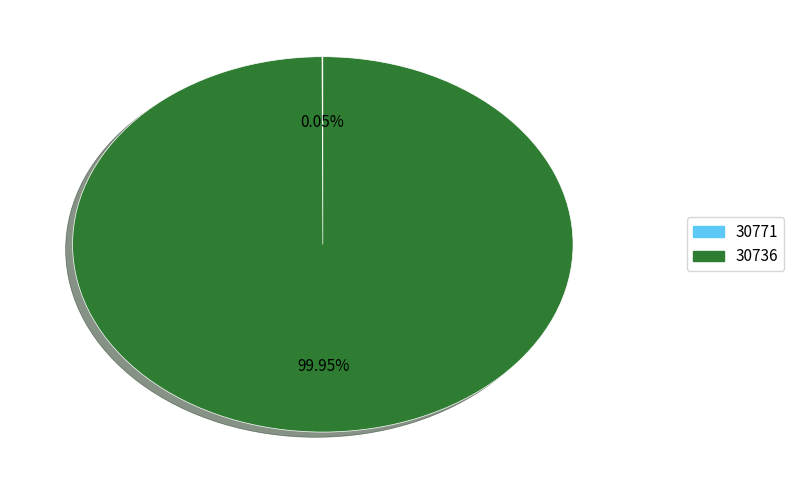

Does 30736 account for over 50% of the chart?

Yes